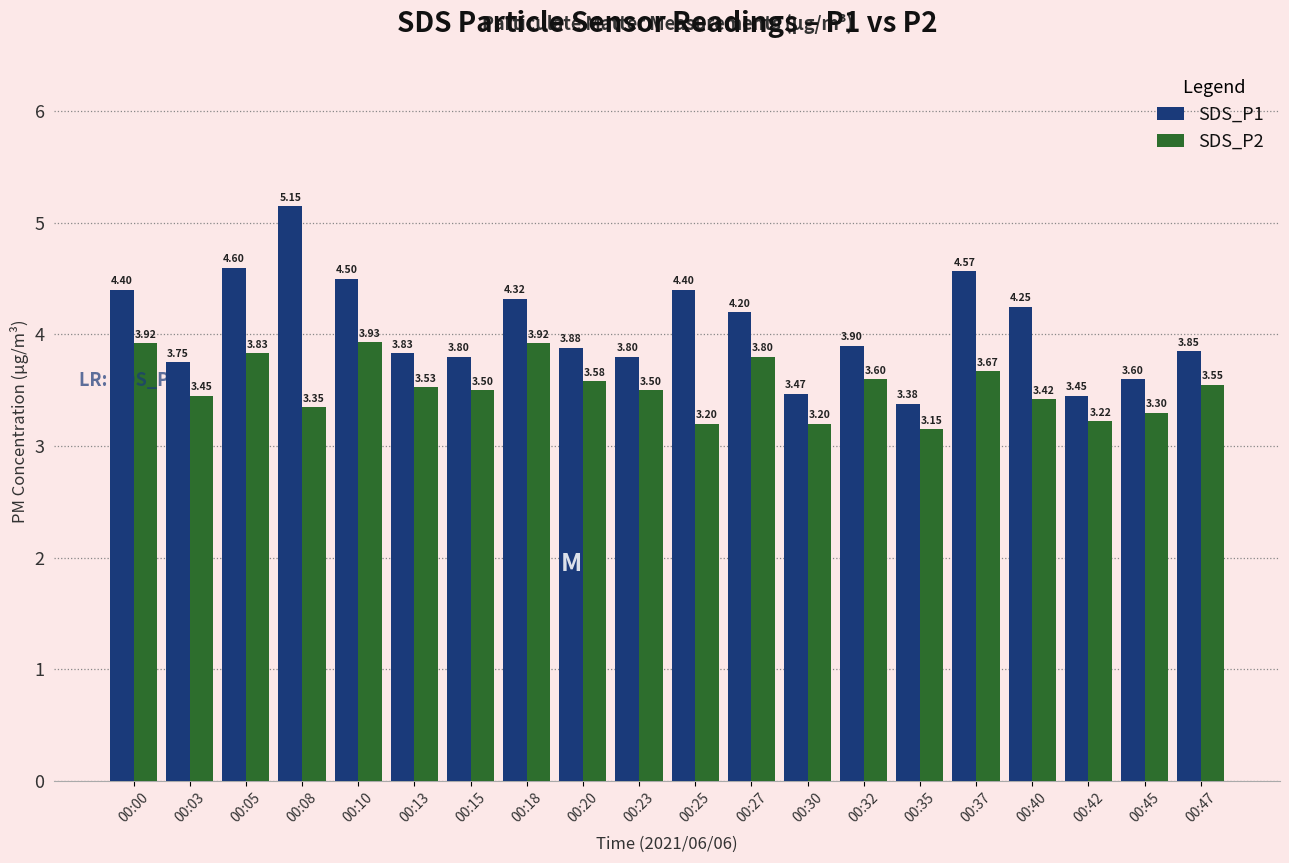

What is the total value across all series at 00:32?

7.5